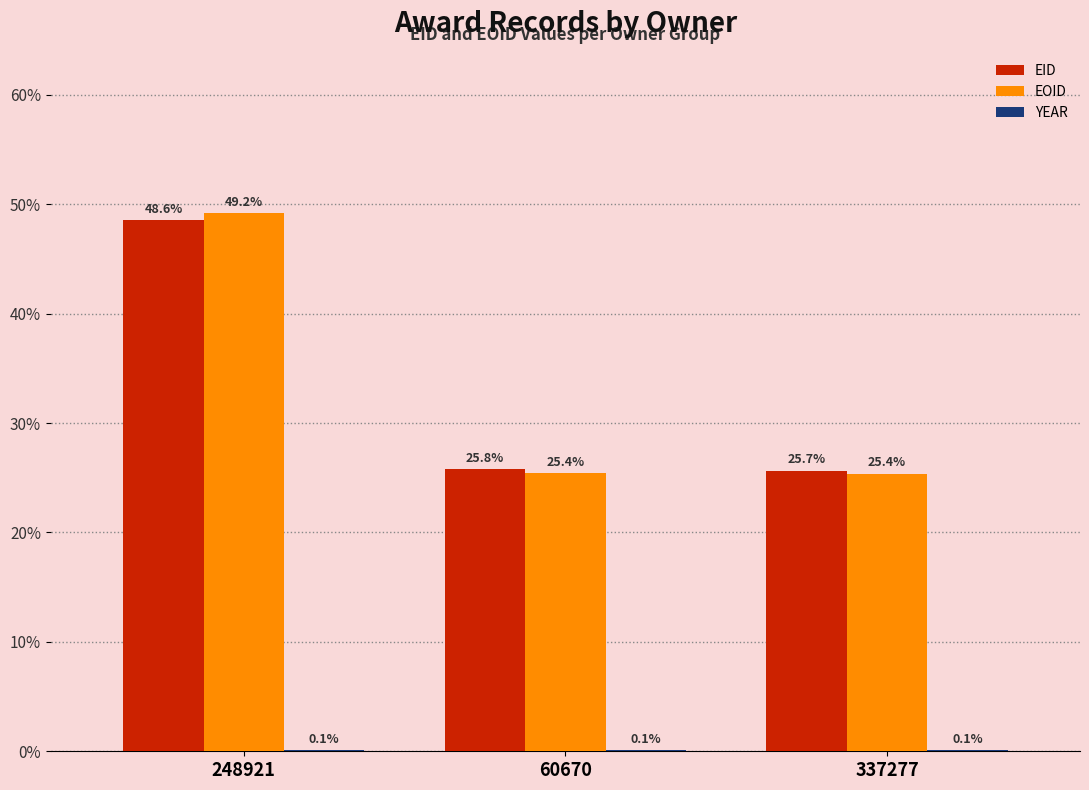

What is the spread (max minus min) of values at 60670?

25.7